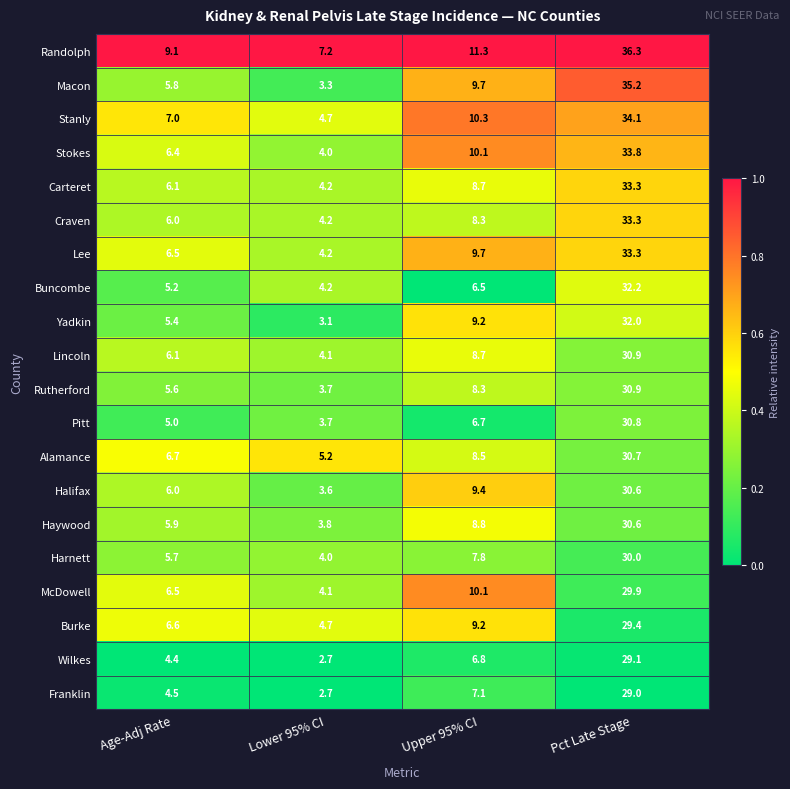

Count the number of data series in this chart.

20